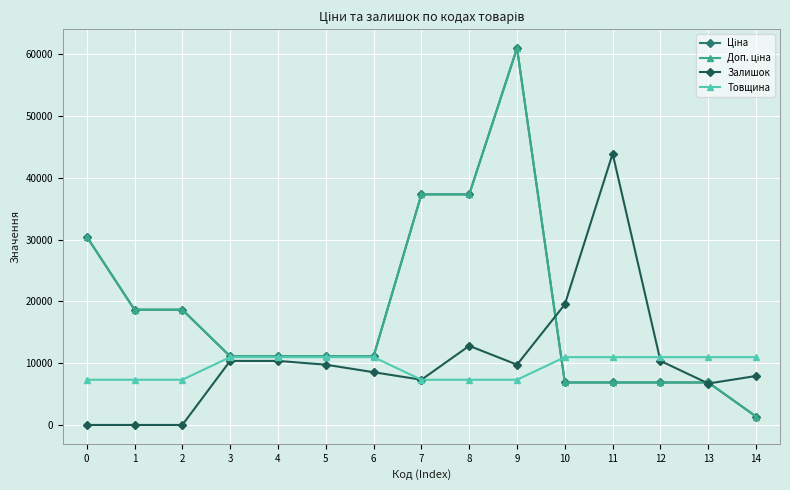

Does the chart have visible grid lines?

Yes